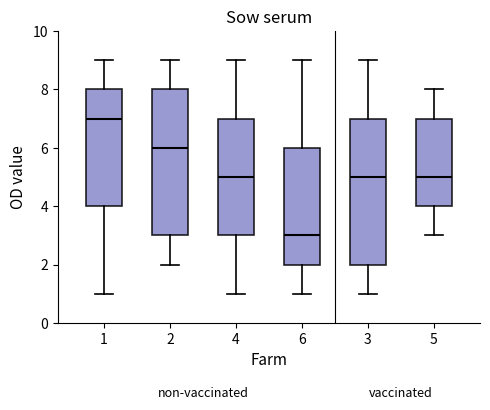

Which box's median line is the highest?

1